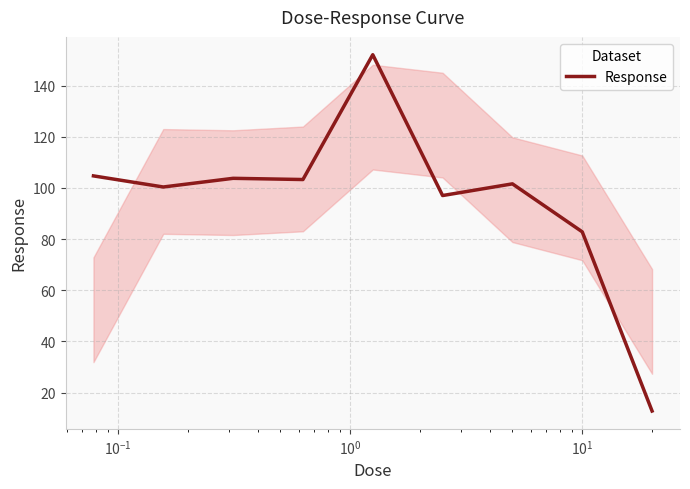

What is the difference between the maximum and minimum values?

139.4